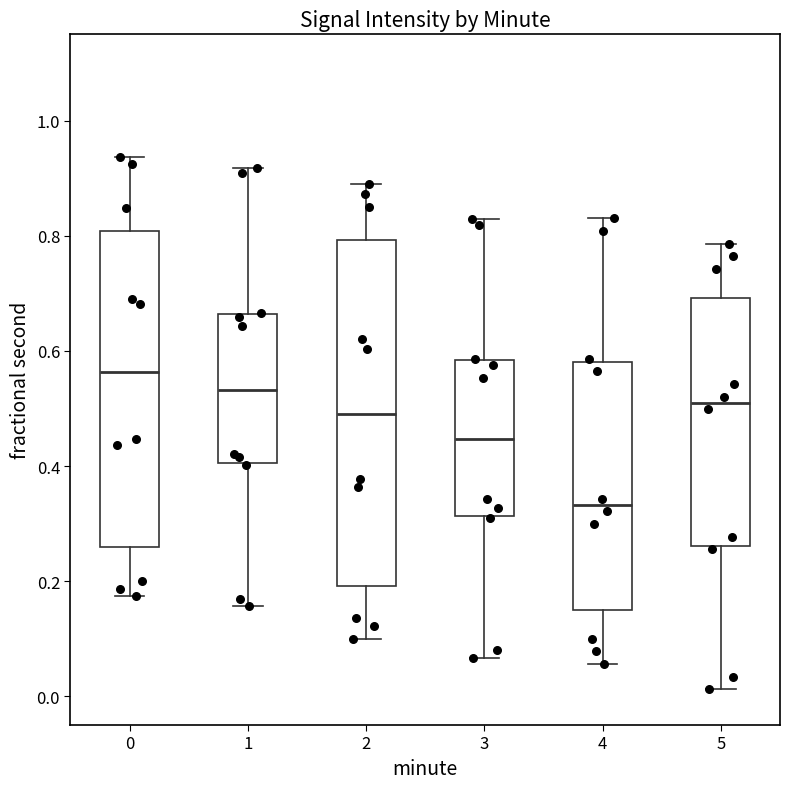

Reading left to right, transcribe this box plot: for each box, give where its median line is, the range the box spans, and where its two whiskers end, as read against the y-axis. The values are not printed on the chart, so give them approximately, as read against the axis.

0: median 0.56, box 0.26 to 0.80, whiskers 0.18 to 0.94
1: median 0.54, box 0.40 to 0.66, whiskers 0.16 to 0.92
2: median 0.50, box 0.20 to 0.80, whiskers 0.10 to 0.90
3: median 0.44, box 0.32 to 0.58, whiskers 0.06 to 0.82
4: median 0.34, box 0.14 to 0.58, whiskers 0.06 to 0.84
5: median 0.50, box 0.26 to 0.70, whiskers 0.02 to 0.78